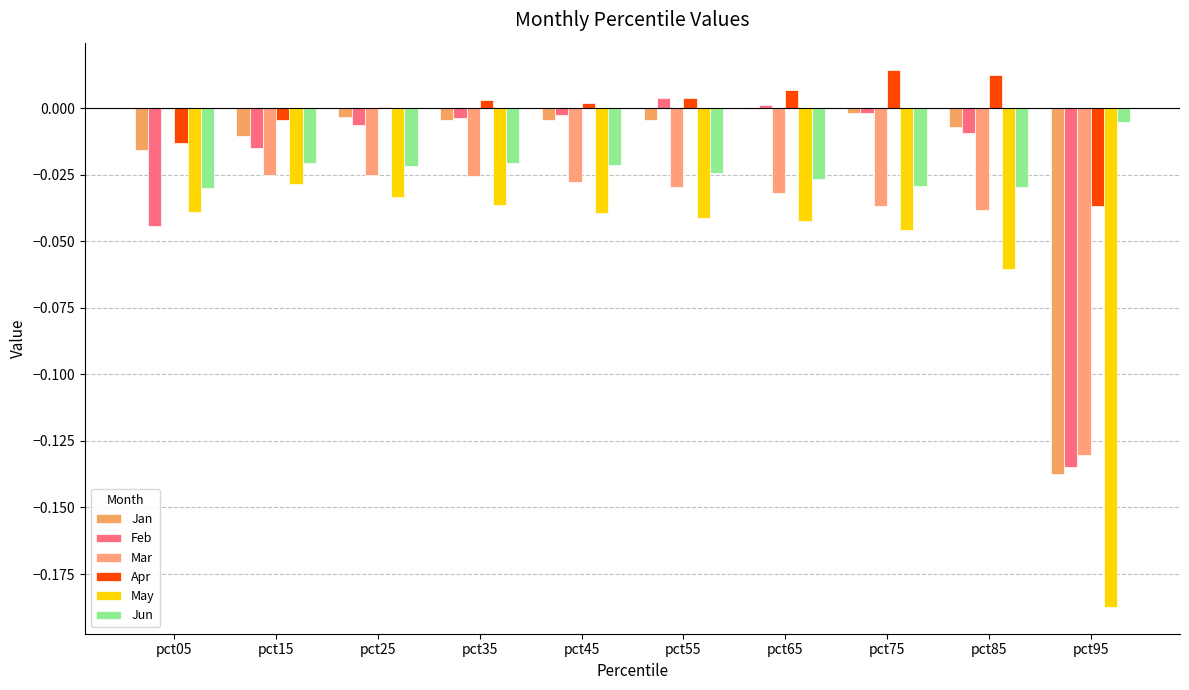

Which series changed the most between pct35 and pct75?

Apr